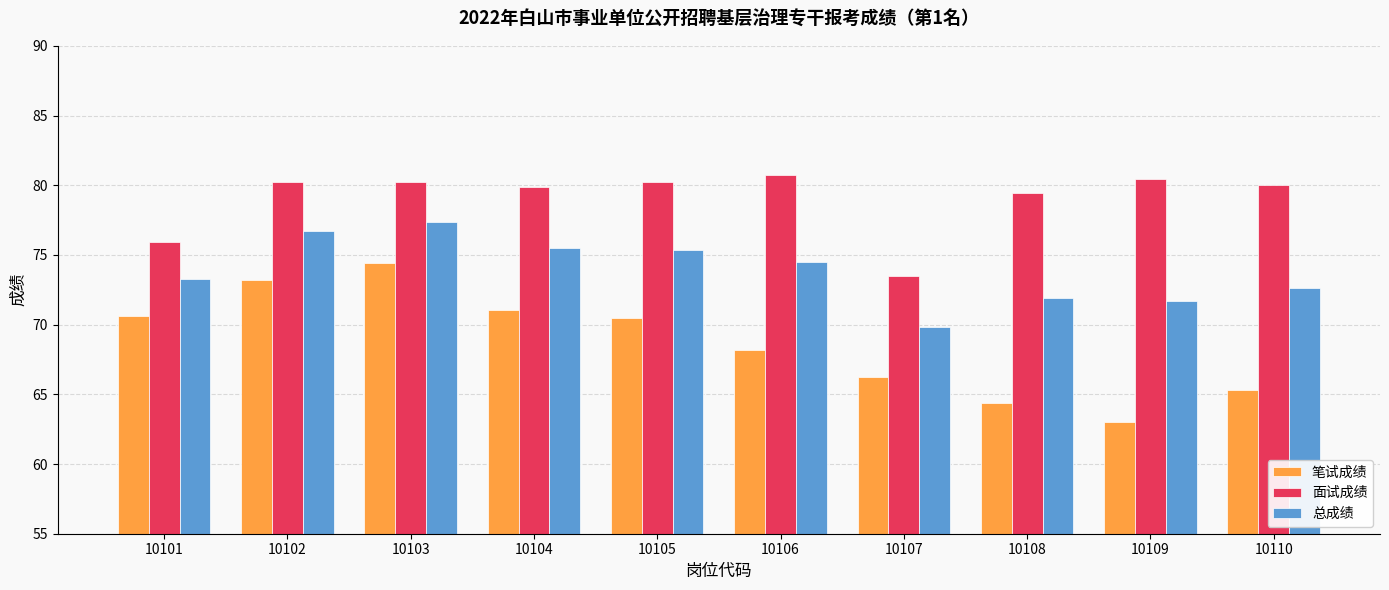

Which series has the widest spread of values?

笔试成绩